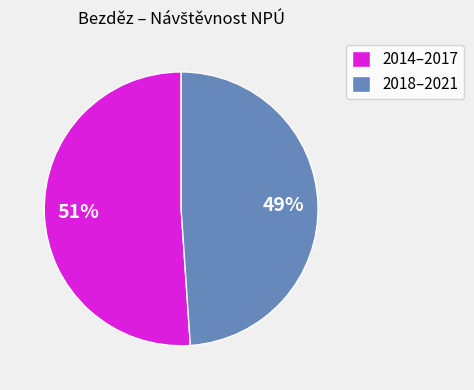

What is the smallest slice in the pie chart?

2018–2021